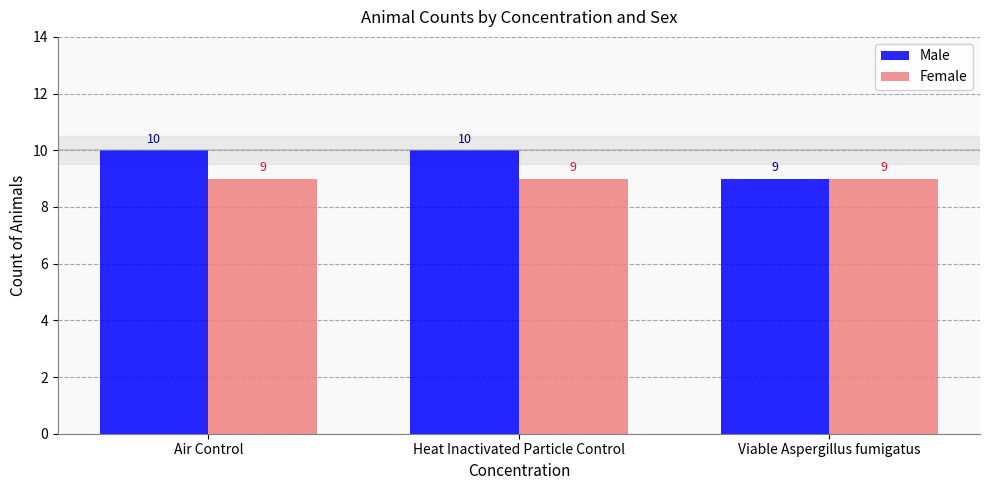

How many bars are there in each group?

2